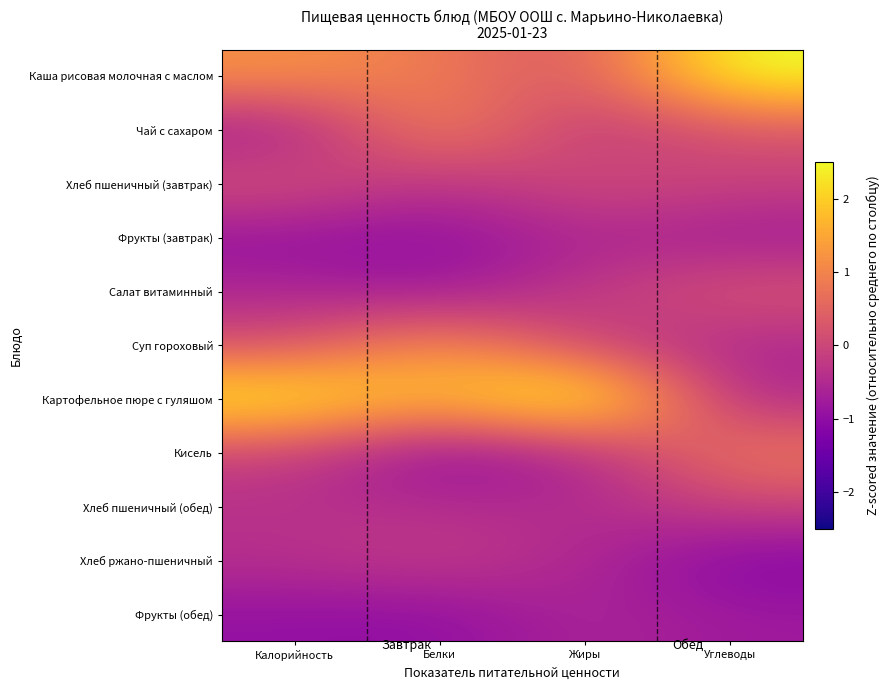

Reading right to left, extract all data points from this chart.

Каша рисовая молочная с маслом: Углеводы=2.6	Жиры=0.2	Белки=0.8	Калорийность=1.2
Чай с сахаром: Углеводы=0.2	Жиры=-0.3	Белки=1.2	Калорийность=-0.8
Хлеб пшеничный (завтрак): Углеводы=-0.1	Жиры=0.2	Белки=-0.4	Калорийность=0.2
Фрукты (завтрак): Углеводы=-0.8	Жиры=-0.6	Белки=-1.0	Калорийность=-0.9
Салат витаминный: Углеводы=0.3	Жиры=-0.2	Белки=-0.8	Калорийность=-0.6
Суп гороховый: Углеводы=-0.6	Жиры=-0.1	Белки=1.3	Калорийность=0.1
Картофельное пюре с гуляшом: Углеводы=-0.6	Жиры=3.0	Белки=1.7	Калорийность=2.5
Кисель: Углеводы=0.9	Жиры=-0.6	Белки=-1.1	Калорийность=-0.1
Хлеб пшеничный (обед): Углеводы=-0.1	Жиры=-0.5	Белки=-0.4	Калорийность=-0.4
Хлеб ржано-пшеничный: Углеводы=-1.2	Жиры=-0.5	Белки=-0.2	Калорийность=-0.4
Фрукты (обед): Углеводы=-0.8	Жиры=-0.6	Белки=-1.0	Калорийность=-0.9